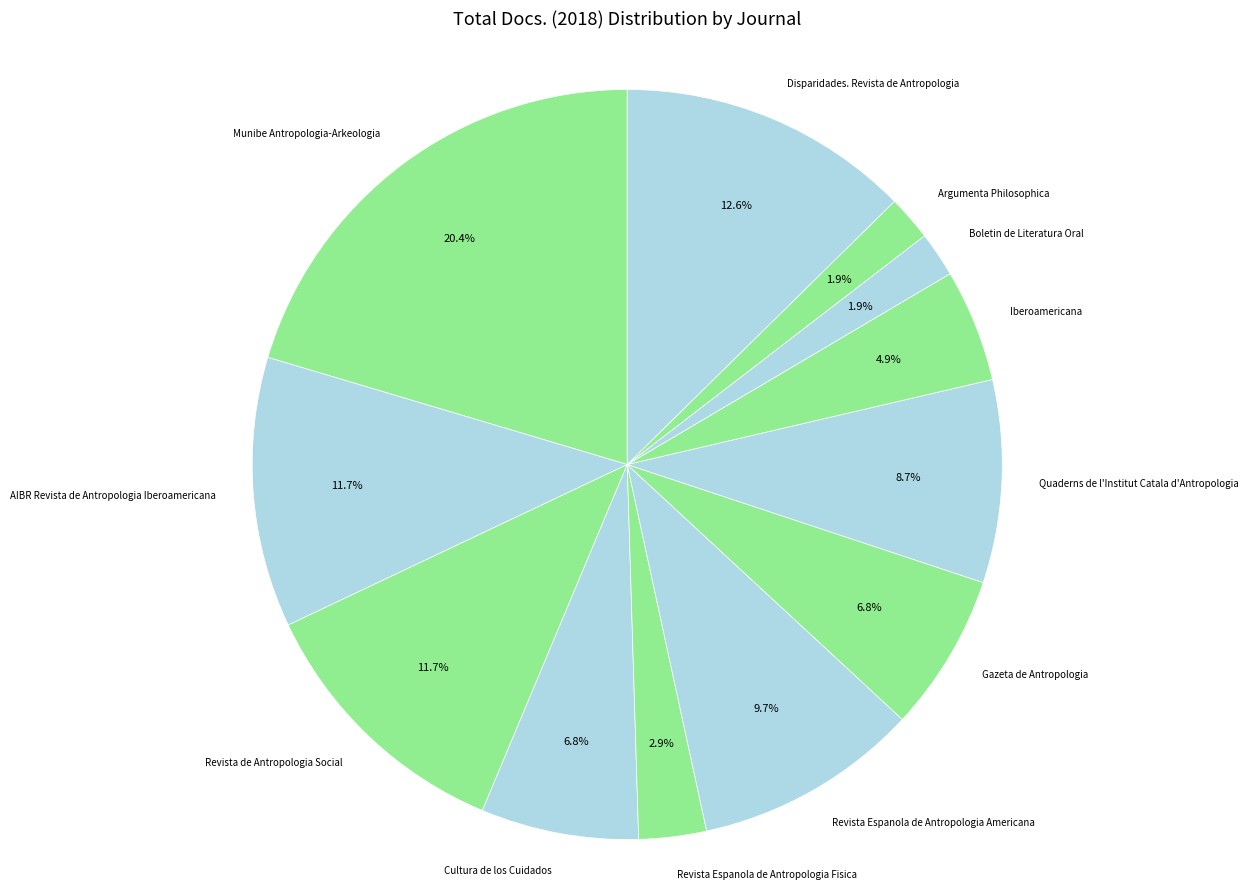

Does Cultura de los Cuidados account for over 50% of the chart?

No